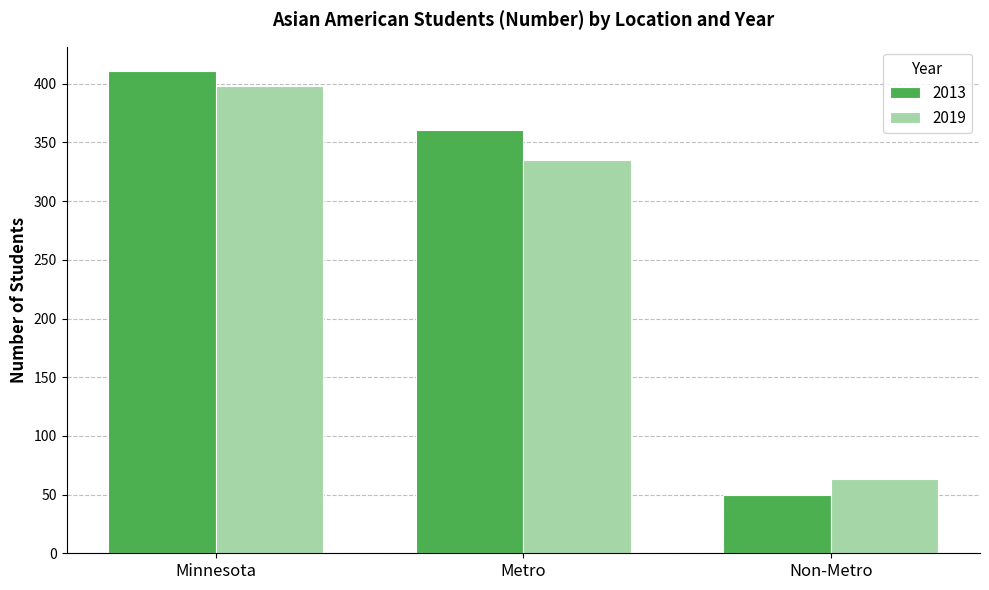

Count the number of categories in the chart.

3